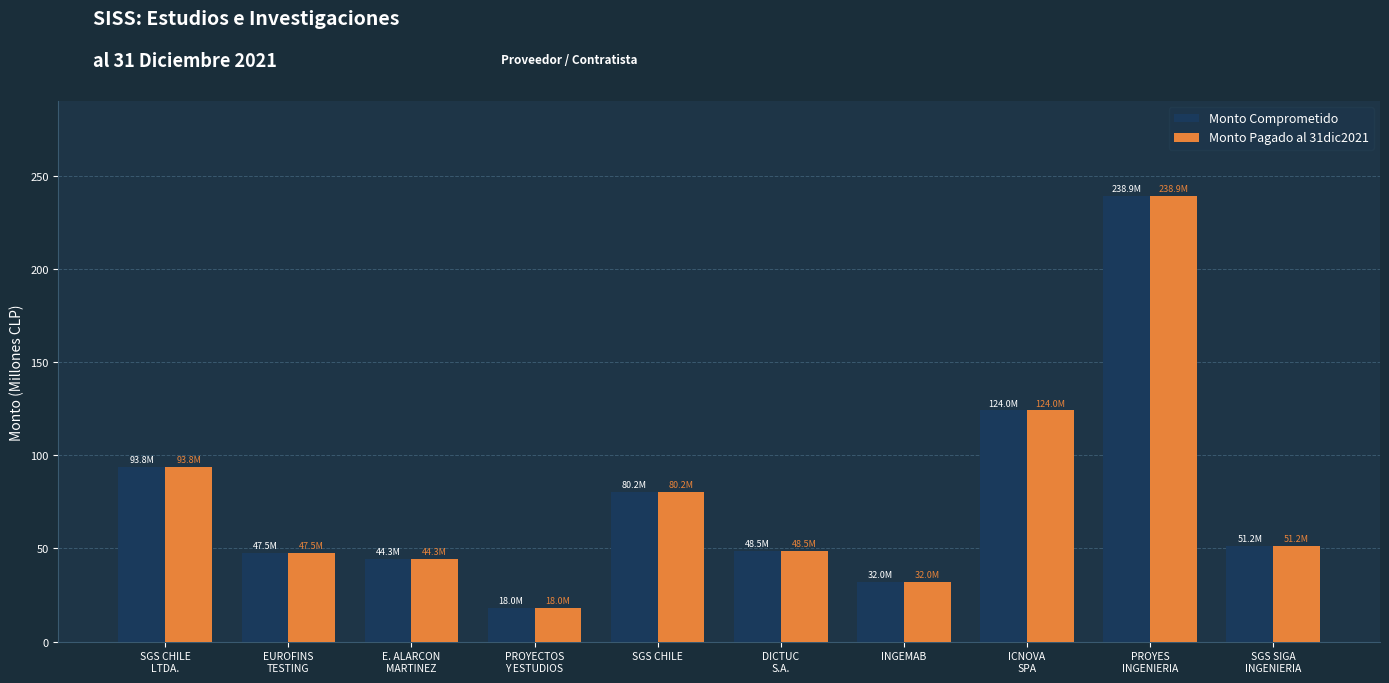

What is the total value across all series at INGEMAB?

64.0